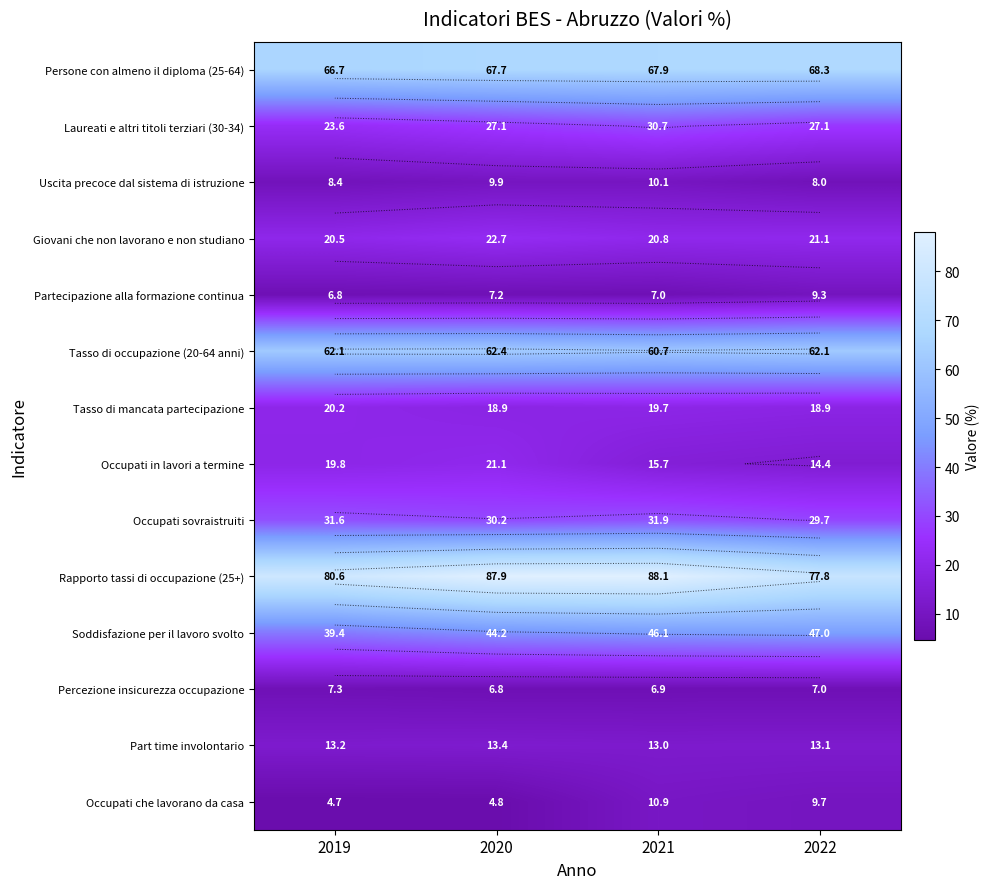

What is the difference between the Soddisfazione per il lavoro svolto values at 2022 and 2020?

2.8